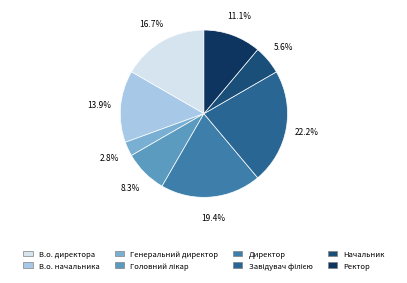

To the nearest percent, what portion does Генеральний директор represent?

3%